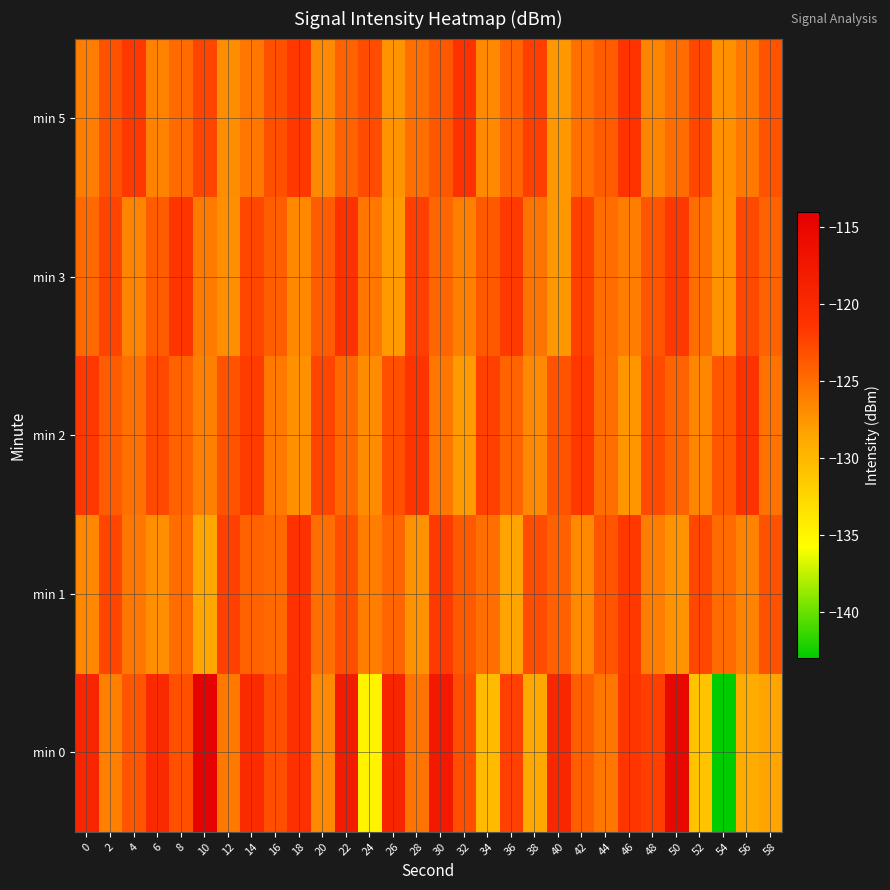

Which series has the widest spread of values?

min 0